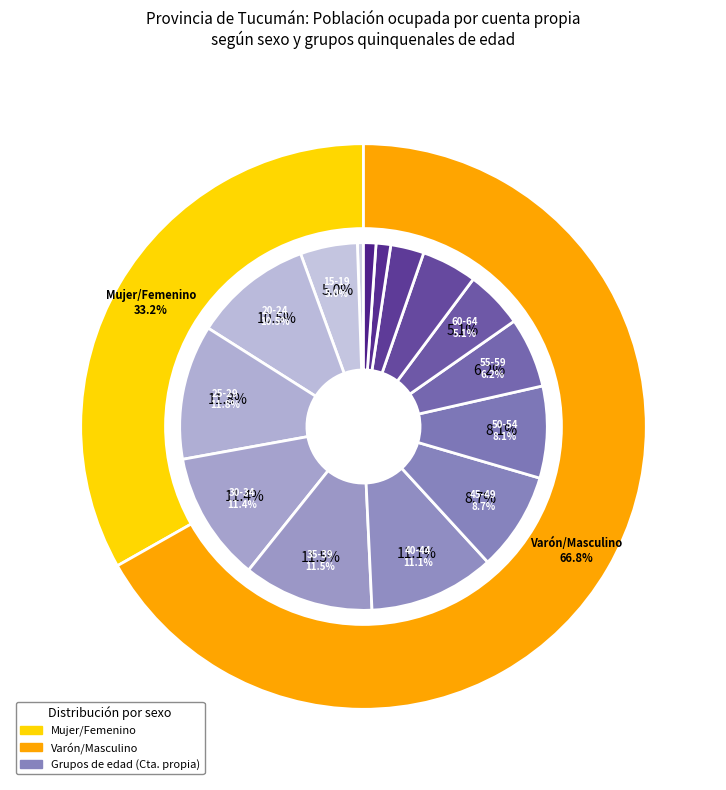

To the nearest percent, what percentage of the pie is 45-49?

9%